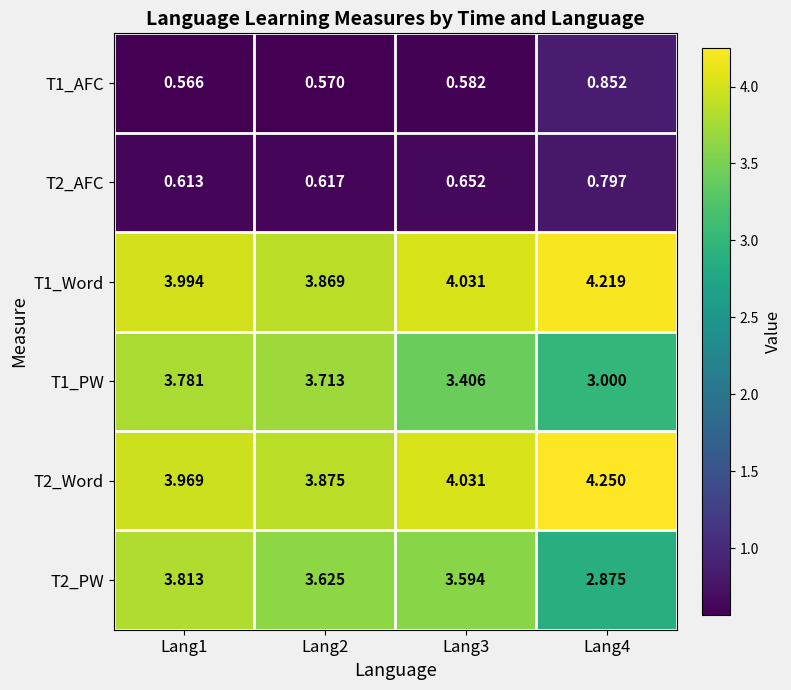

At how many categories does at least one series exceed 1?

4